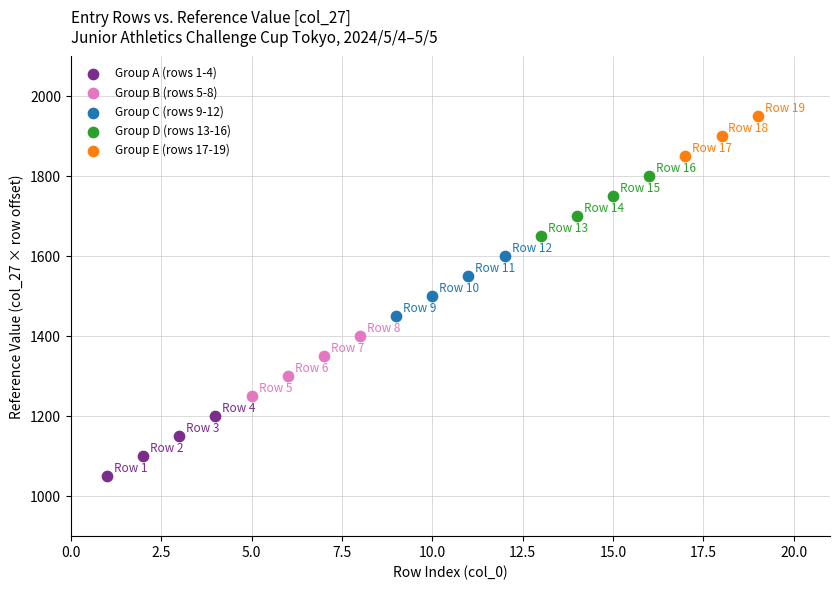

Which series contains the highest Y value?

Group E (rows 17-19)